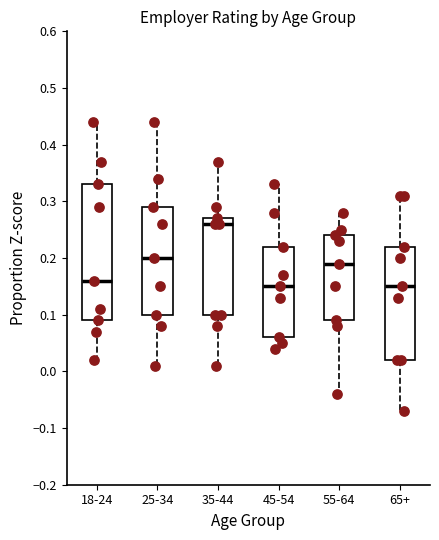

Which box is the tallest, from its lower edge to its upper edge?

18-24